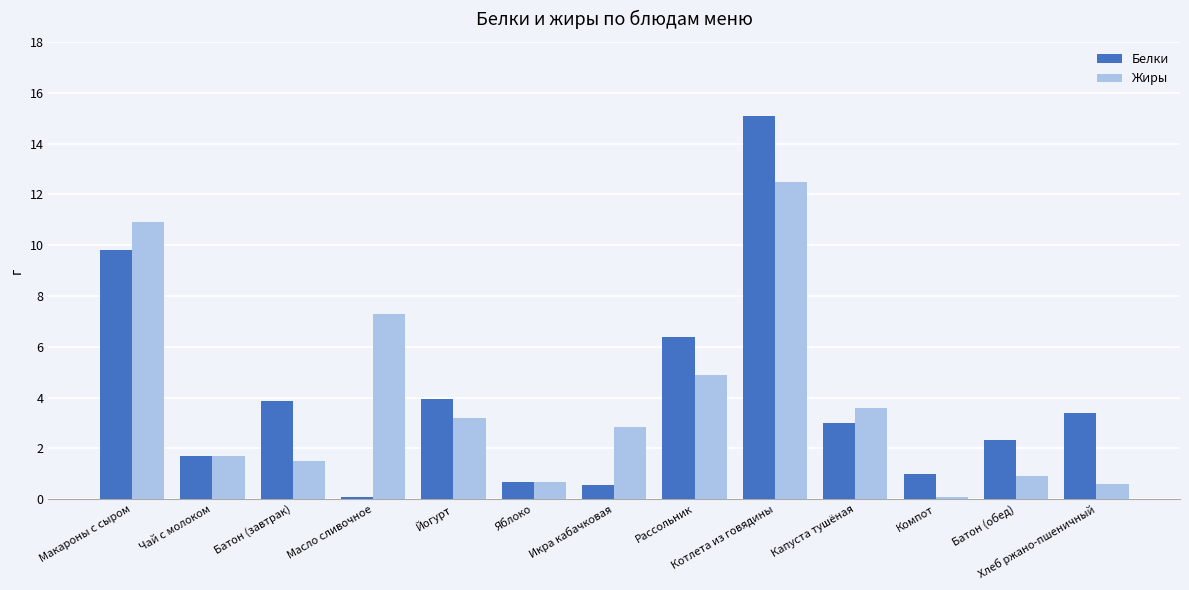

True or false: Белки has a value of 15.1 at Котлета из говядины.

True